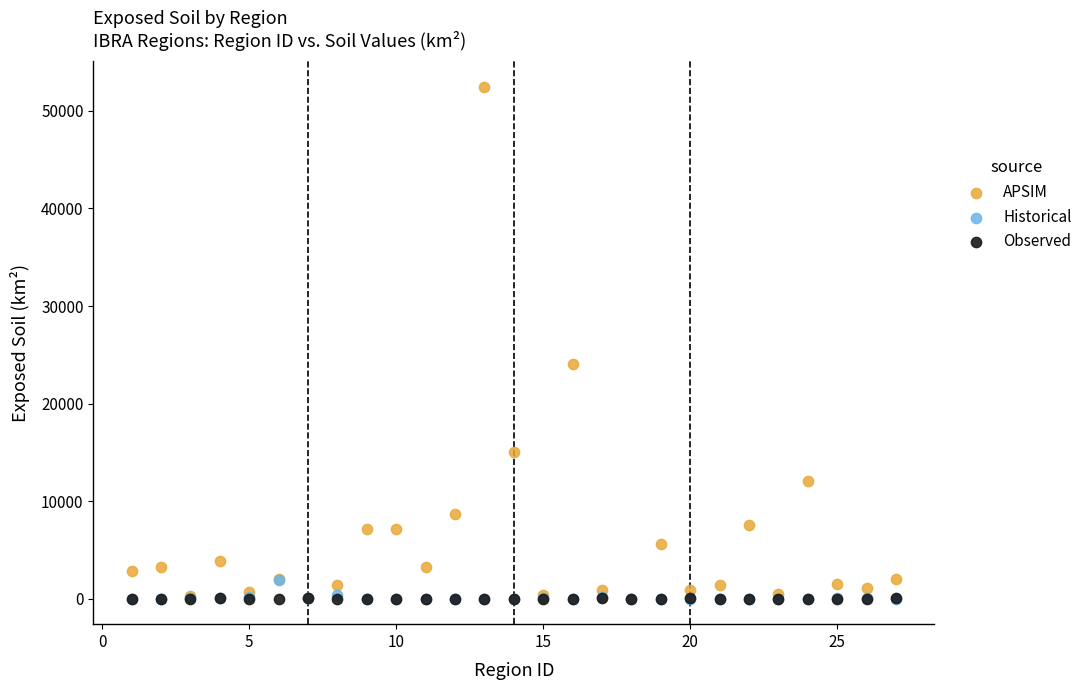

In the APSIM series, what Y value is closest to 26245?

24072.0